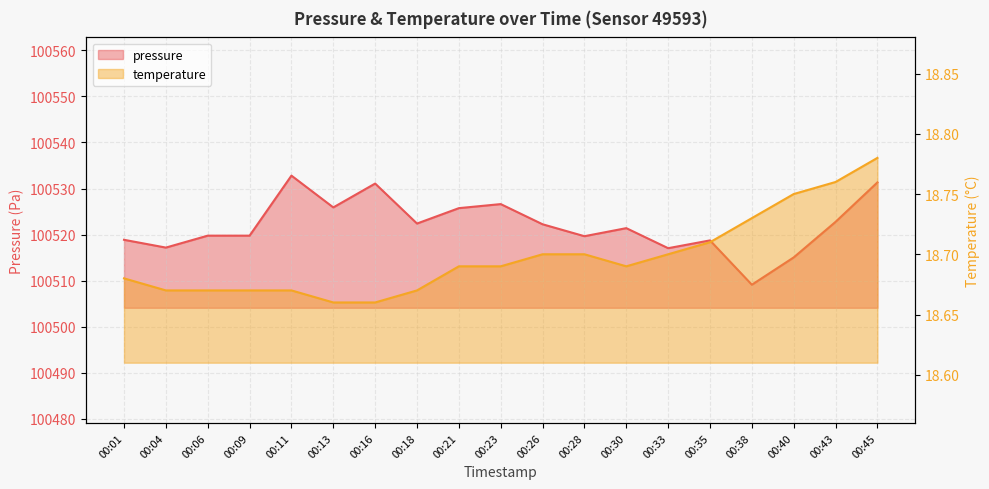

True or false: temperature and pressure intersect in this chart.

False